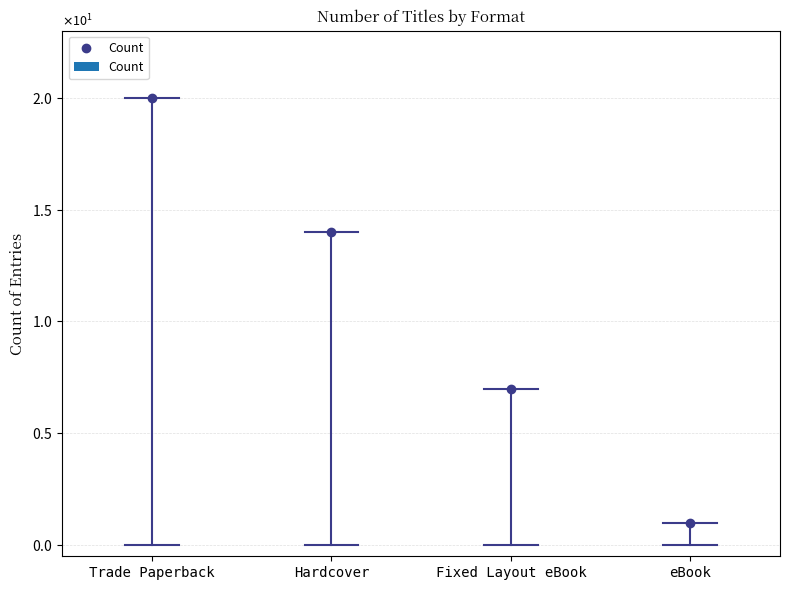

How many categories are shown in the chart?

4